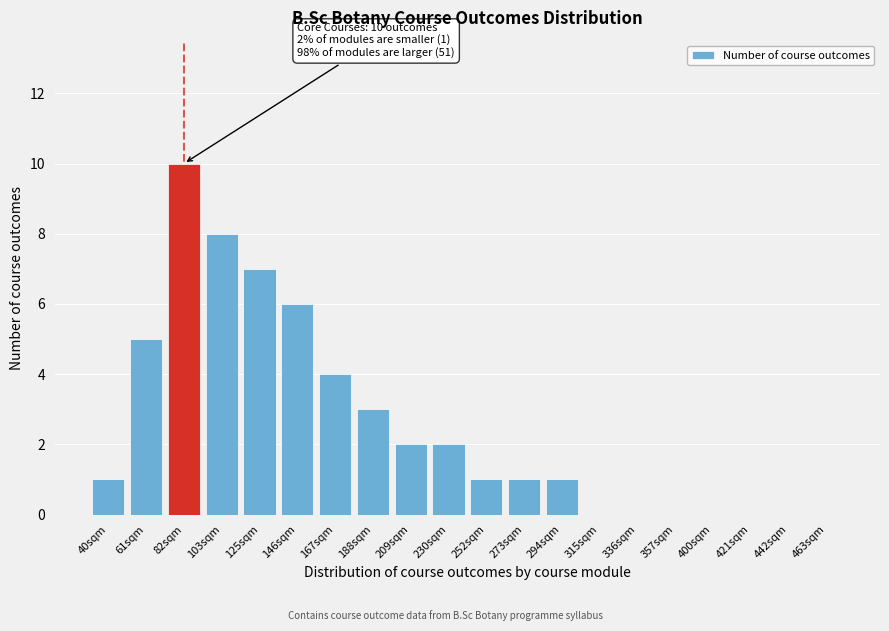

Reading left to right, list all the values displayed in this chart.

40sqm=1	61sqm=5	82sqm=10	103sqm=8	125sqm=7	146sqm=6	167sqm=4	188sqm=3	209sqm=2	230sqm=2	252sqm=1	273sqm=1	294sqm=1	315sqm=0	336sqm=0	357sqm=0	400sqm=0	421sqm=0	442sqm=0	463sqm=0